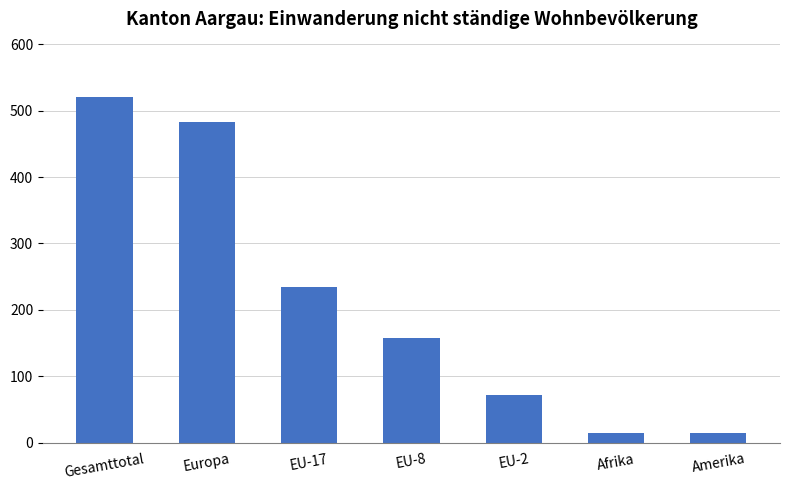

Are the bars horizontal?

No